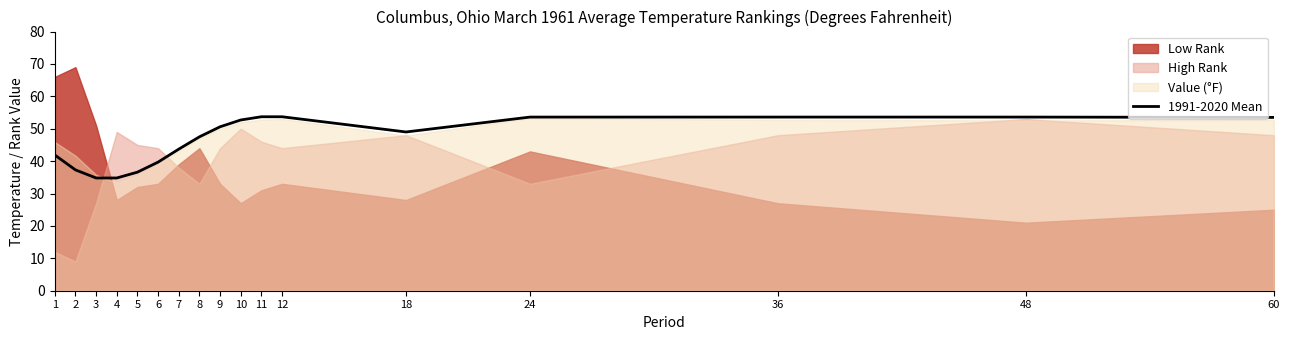

True or false: the data shows 83.7 at 48.

False